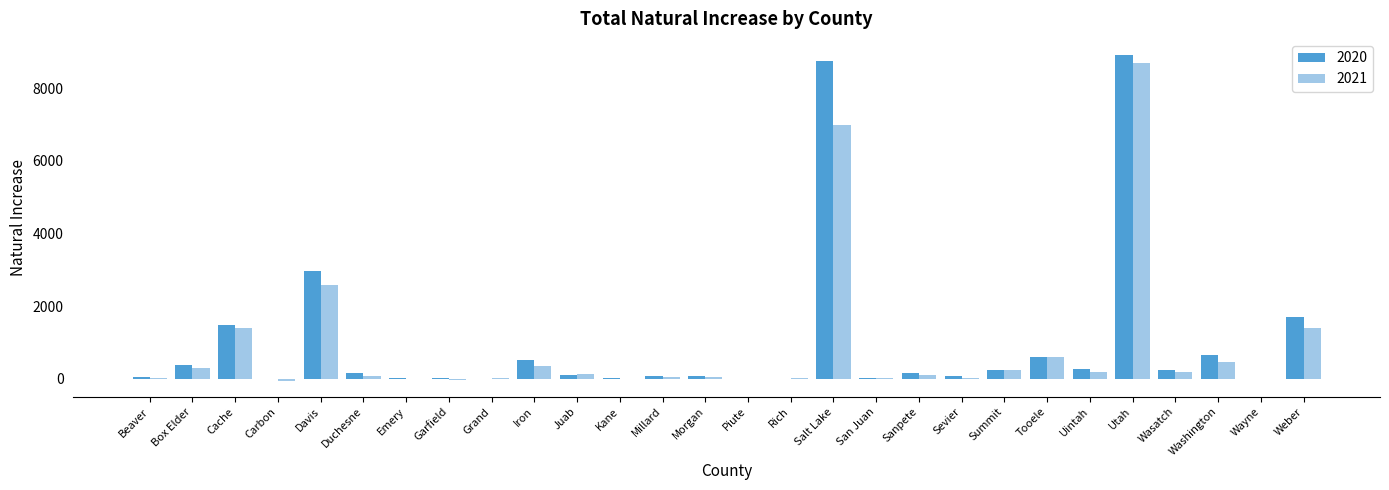

What is the sum of all 2021 values?

23861